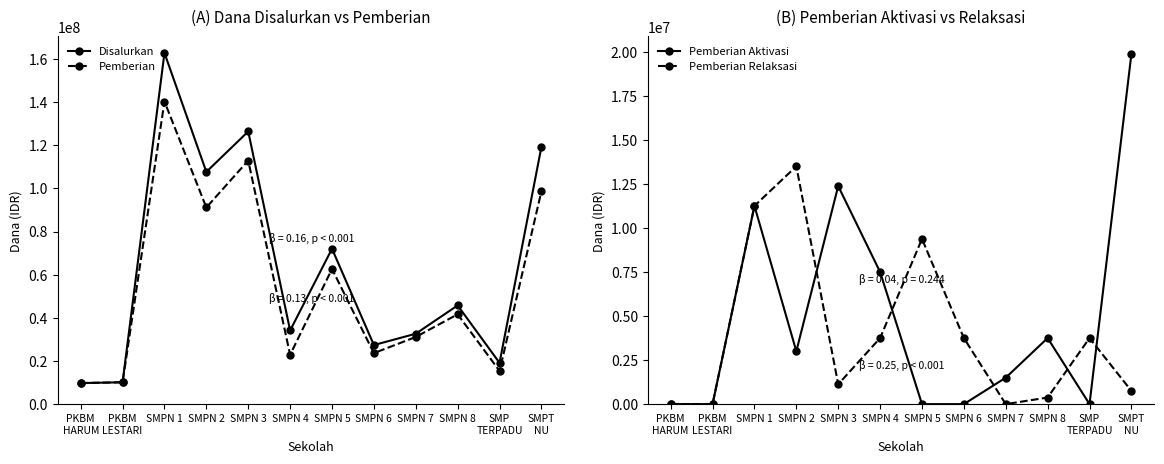

What is the difference between the maximum and second lowest values in the Pemberian Relaksasi series?

13500000